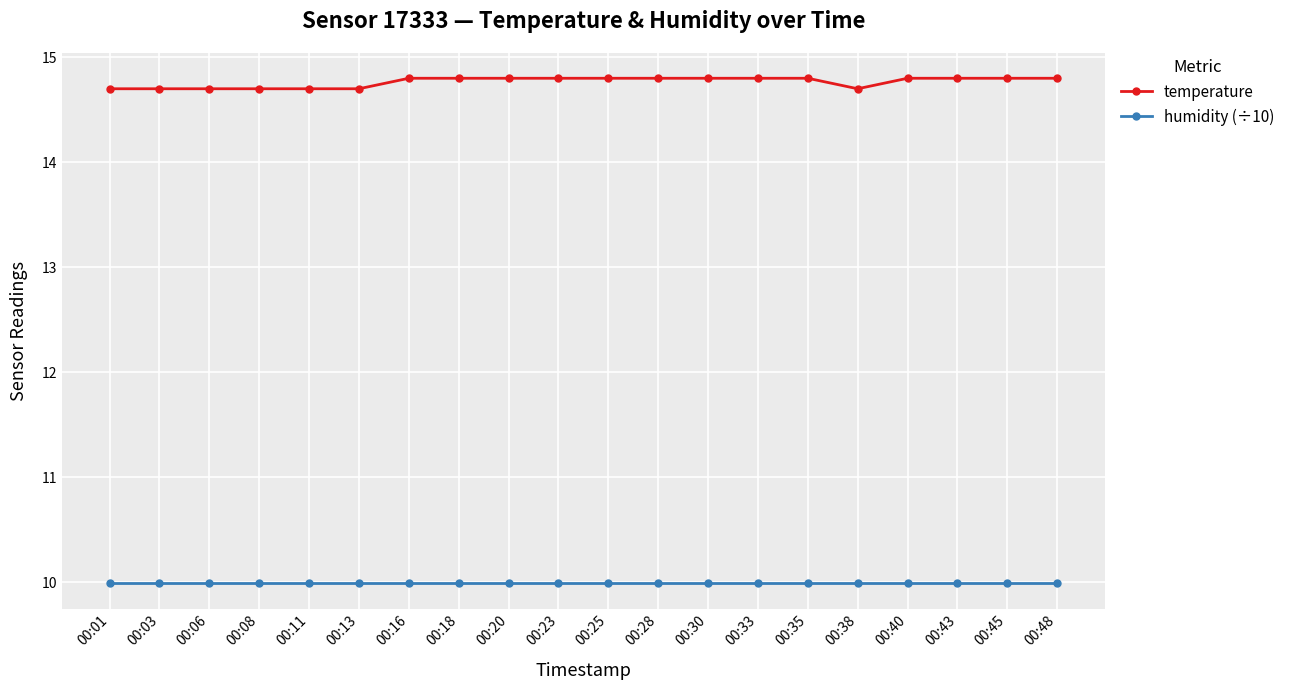

What are all the series names shown in the legend?

temperature, humidity (÷10)